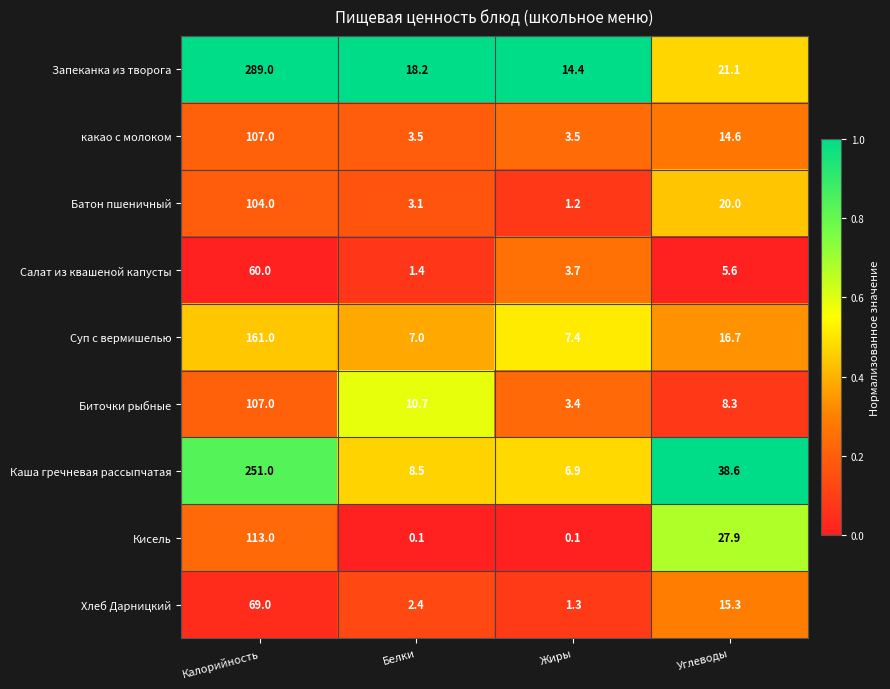

At how many categories does at least one series exceed 0?

4